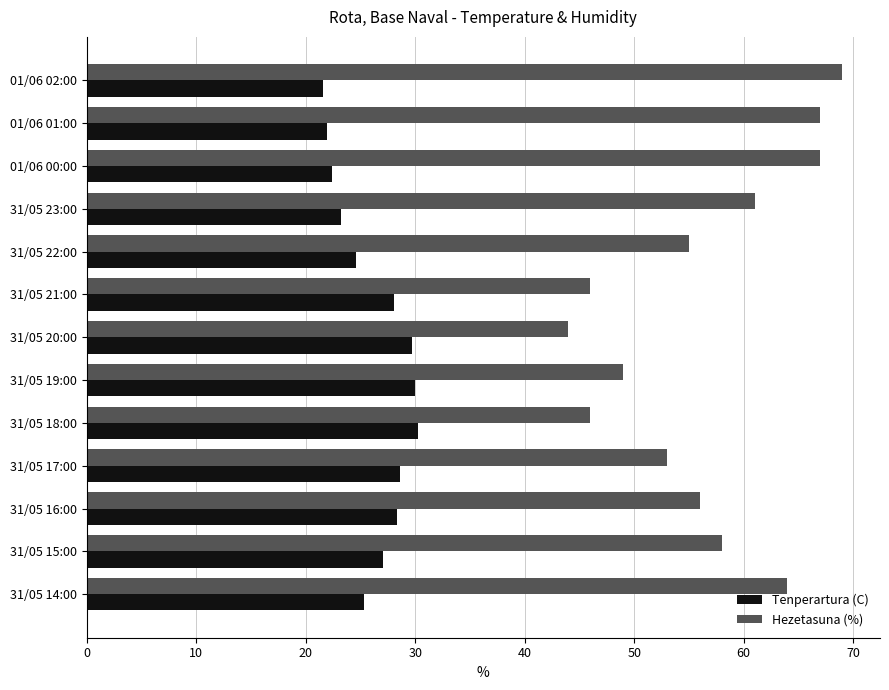

List the series in order of their overall mean, lowest first.

Tenperartura (C), Hezetasuna (%)